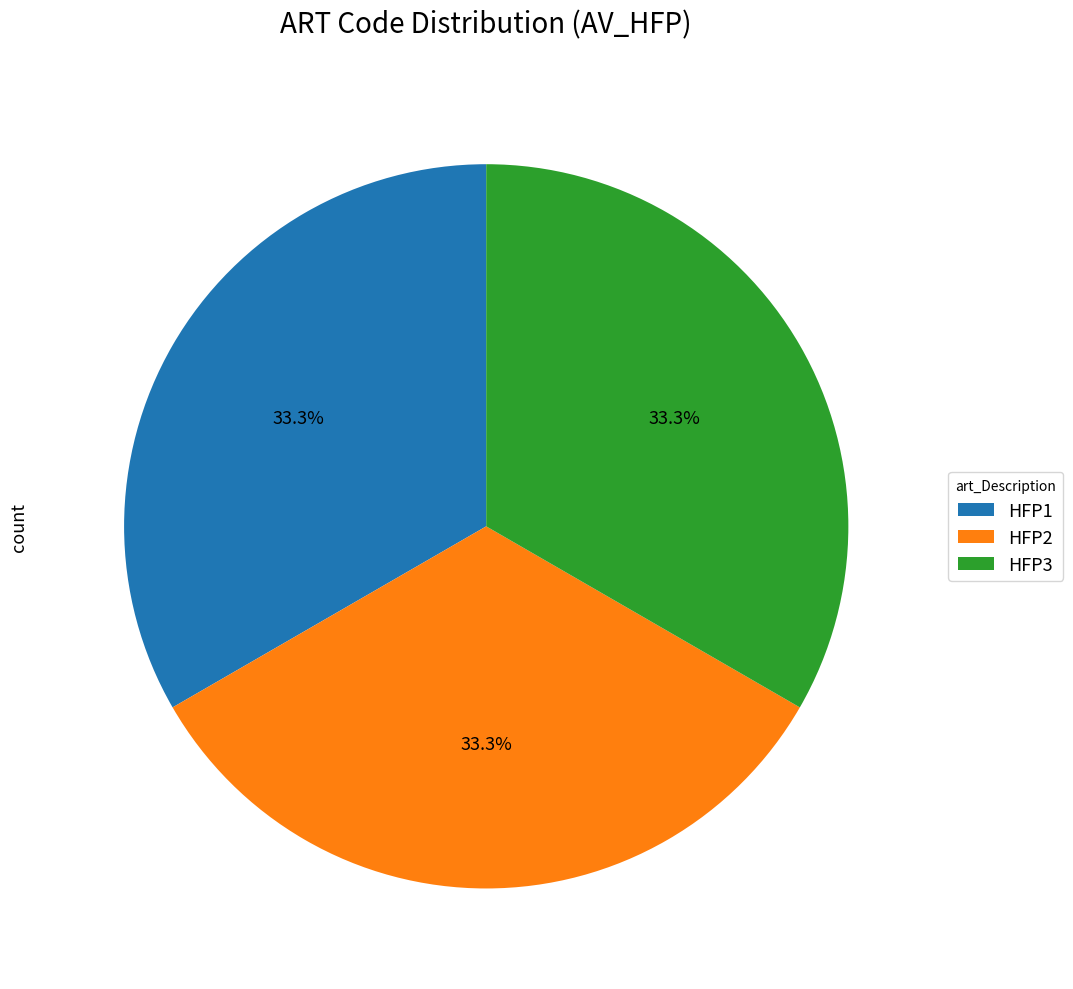

What percentage is NOT represented by HFP1?

66.7%